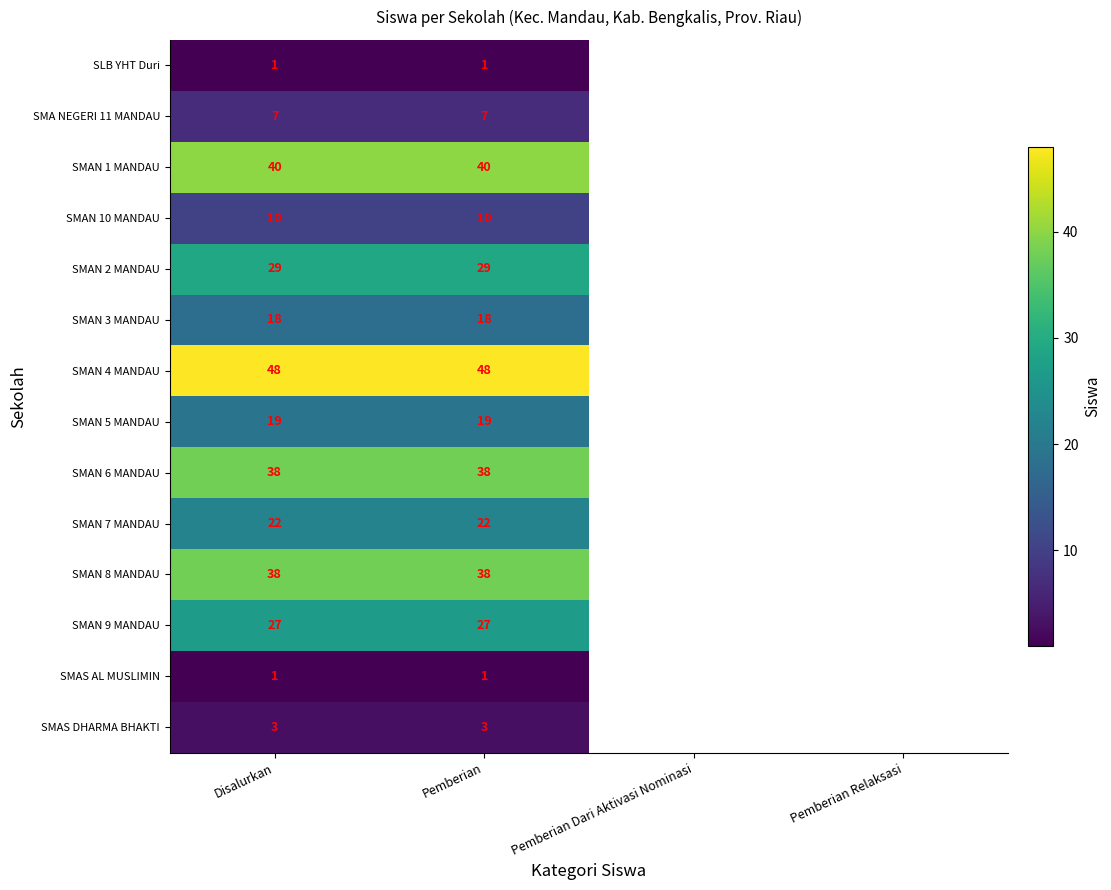

What is the total value across all series at Pemberian?

301